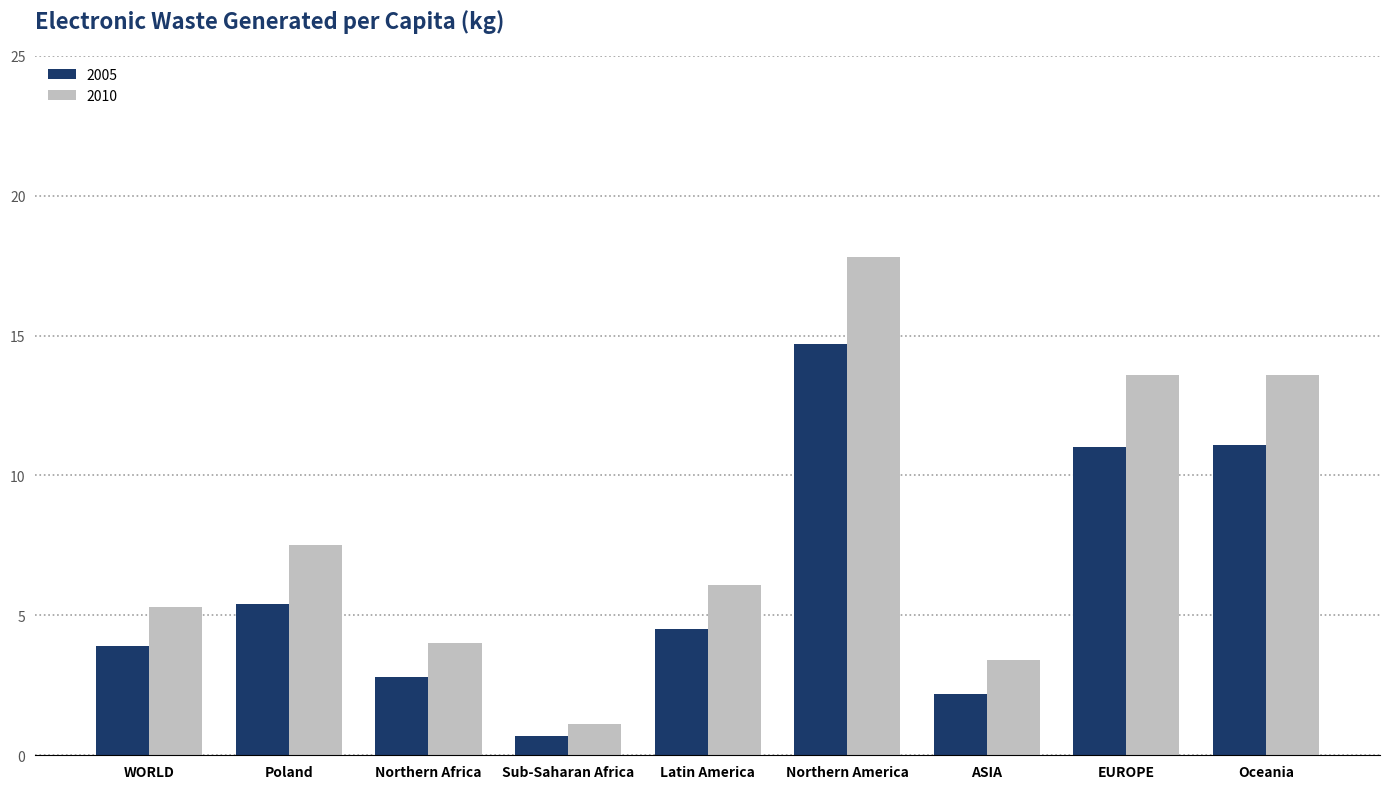

List the series in order of their overall mean, lowest first.

2005, 2010